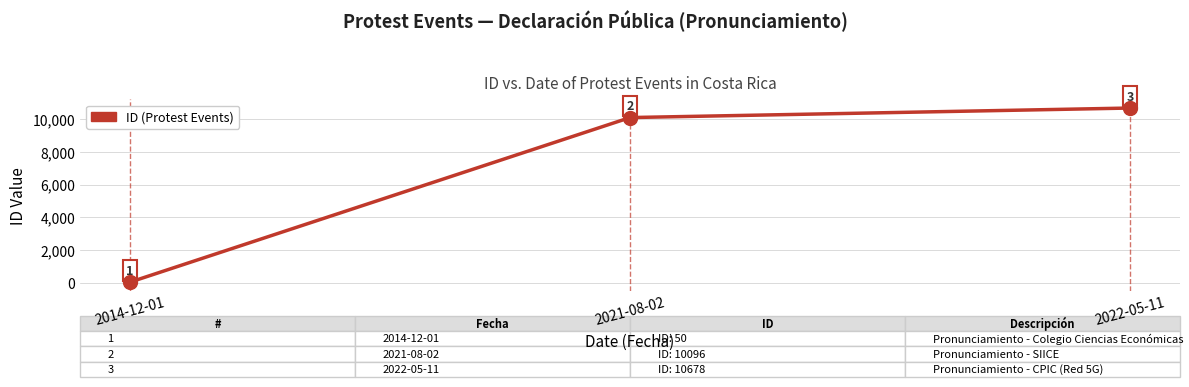

Between 2021-08-02 and 2022-05-11, which is larger?

2022-05-11